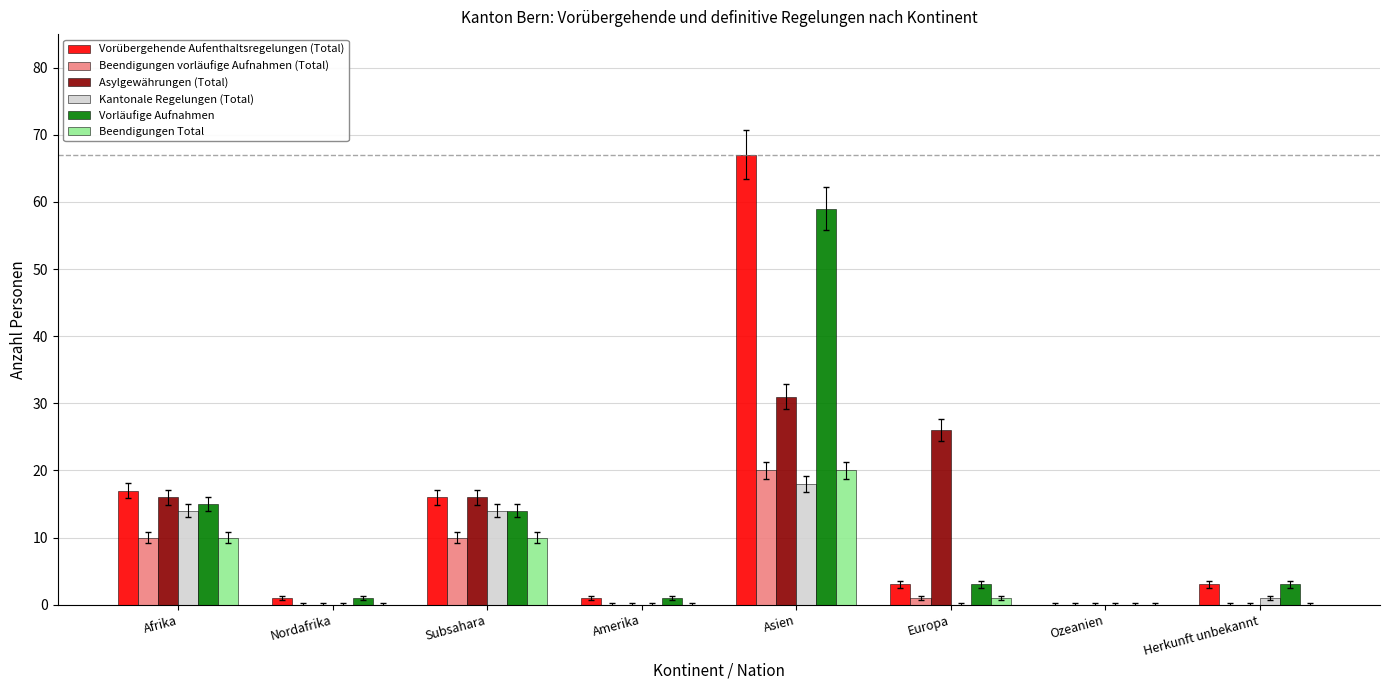

Which series has the largest total across all categories?

Vorübergehende Aufenthaltsregelungen (Total)